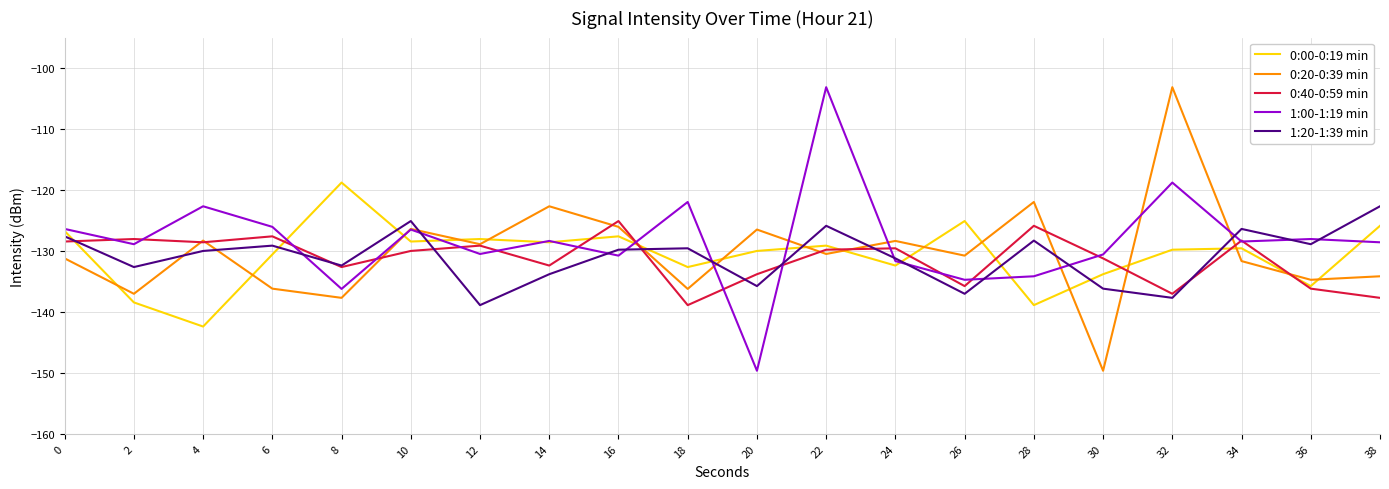

Which category has the highest value in the 1:20-1:39 min series?

38